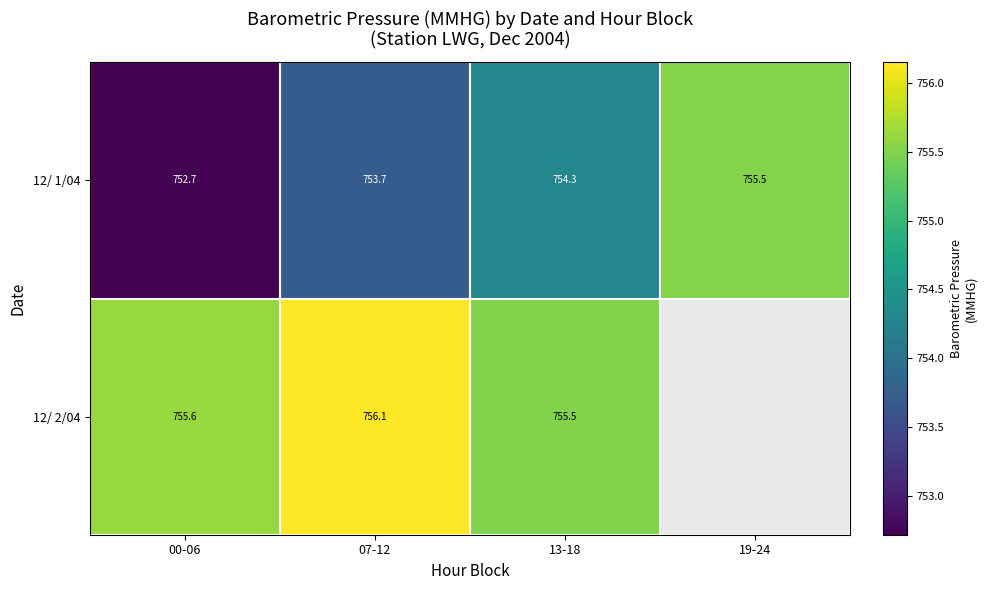

True or false: 12/ 2/04 has a value of 1157.2 at 07-12.

False